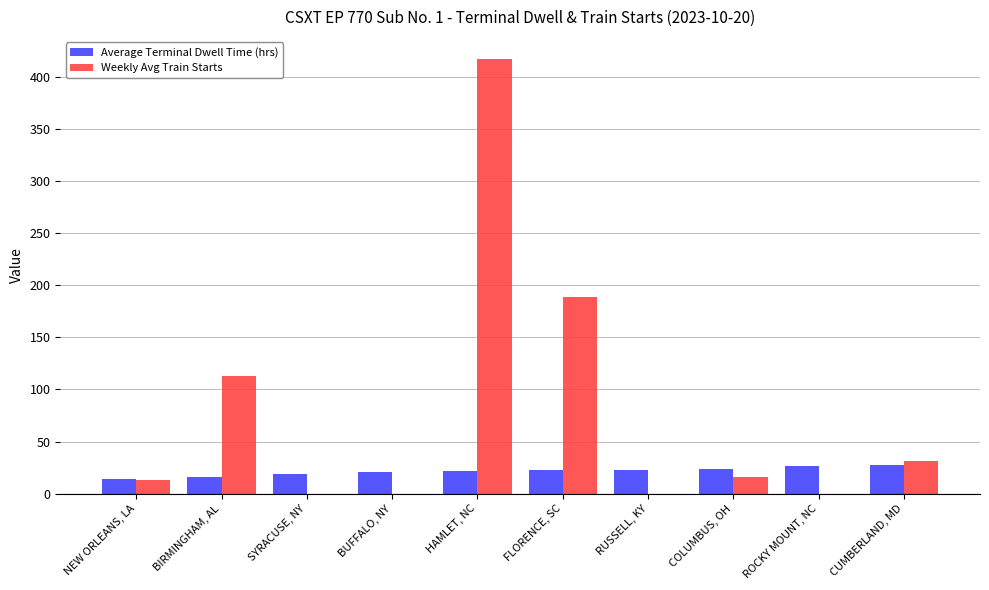

True or false: Average Terminal Dwell Time (hrs) has a value of 22.4 at FLORENCE, SC.

True